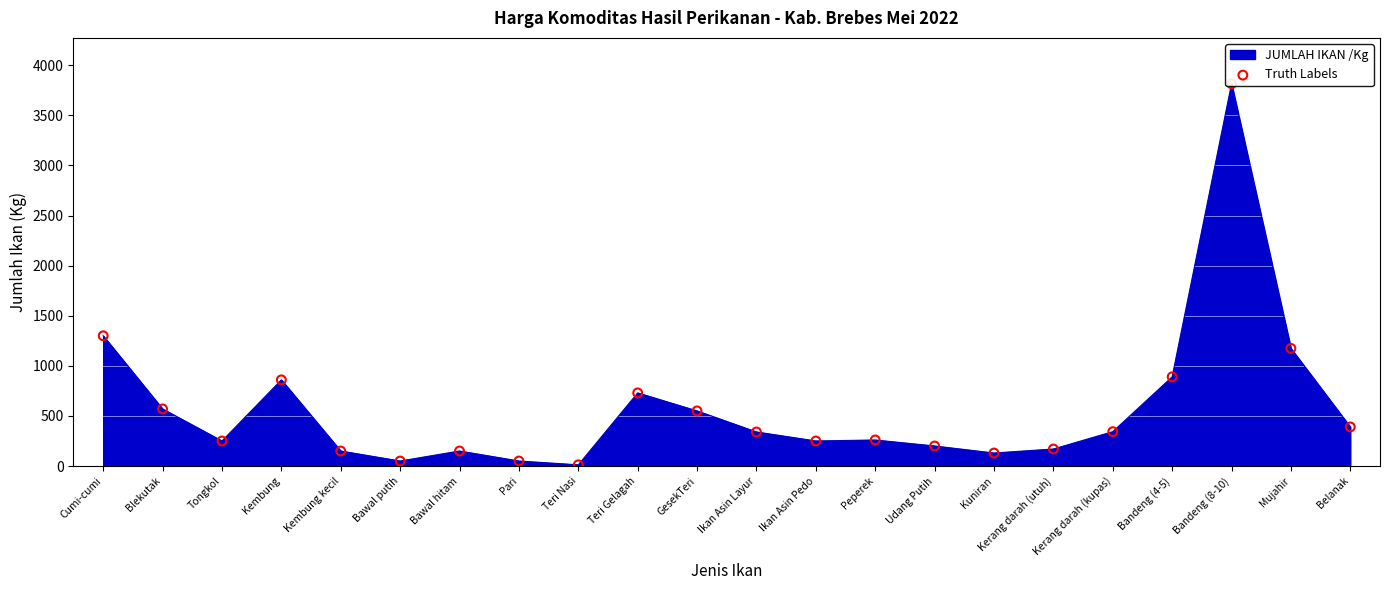

Between Belanak and Bandeng (8-10), which is larger?

Bandeng (8-10)